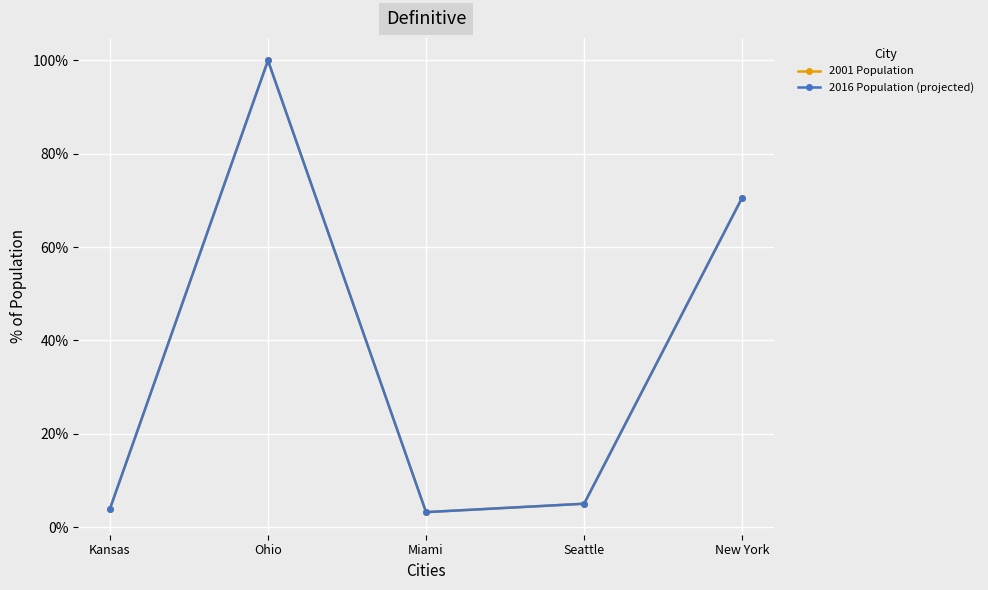

True or false: 2001 Population and 2016 Population (projected) cross at least once.

False